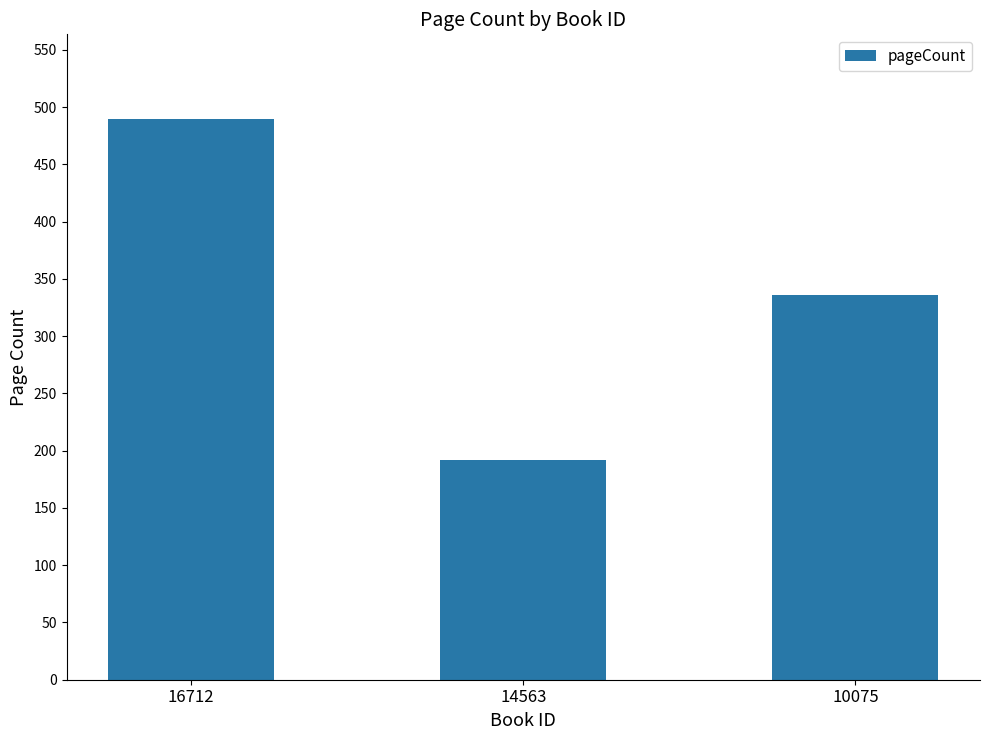

Does the chart contain stacked bars?

No